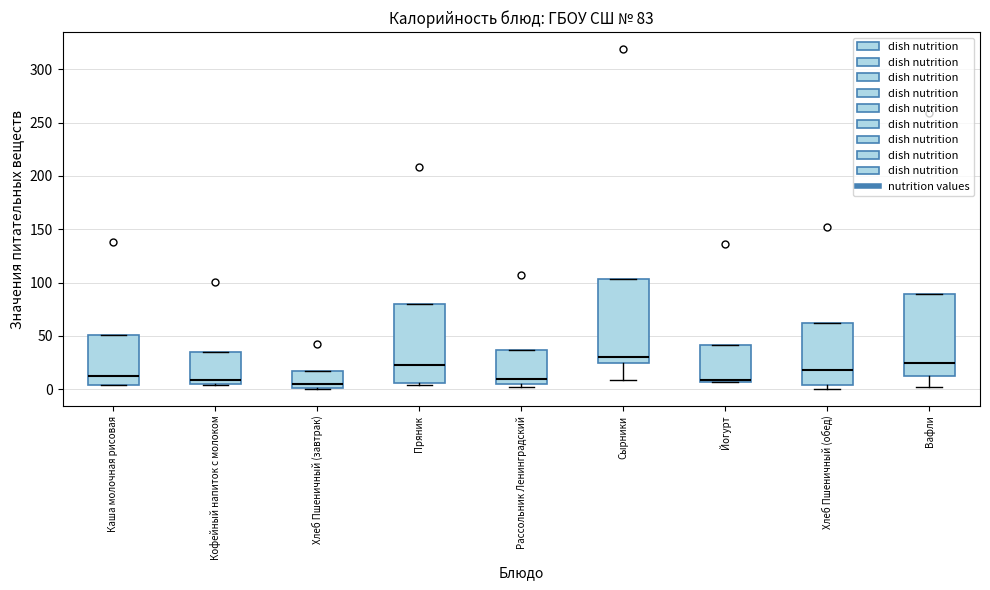

Which box's median line is the highest?

Сырники